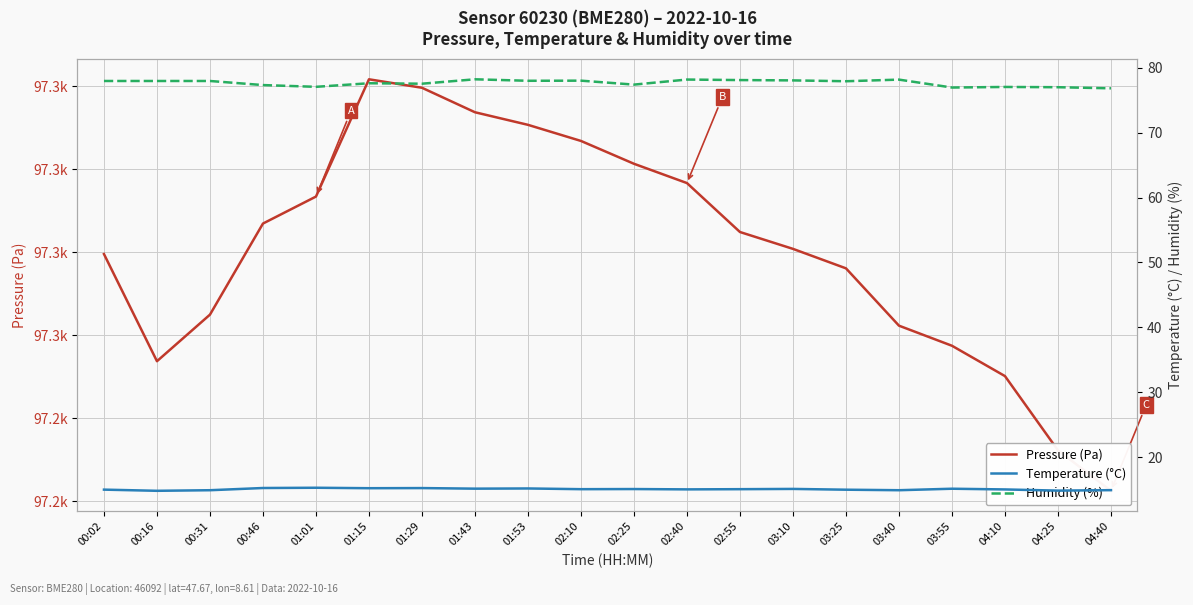

What is the label of the 15th point from the right?

01:15